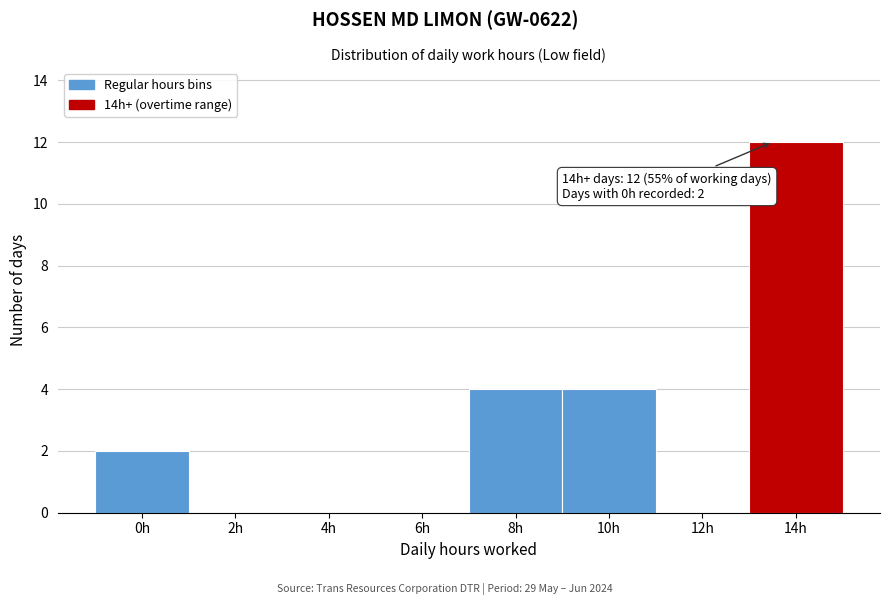

Reading left to right, extract all data points from this chart.

0h=2	2h=0	4h=0	6h=0	8h=4	10h=4	12h=0	14h=12